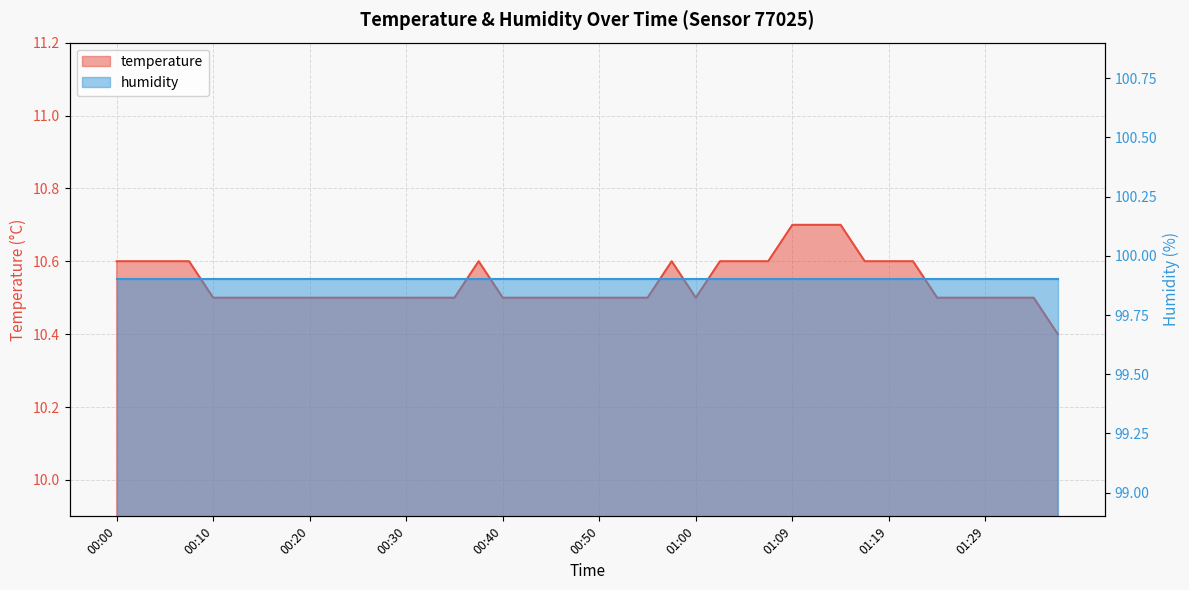

How many points are lower than both their immediate neighbors (excluding endpoints)?

1